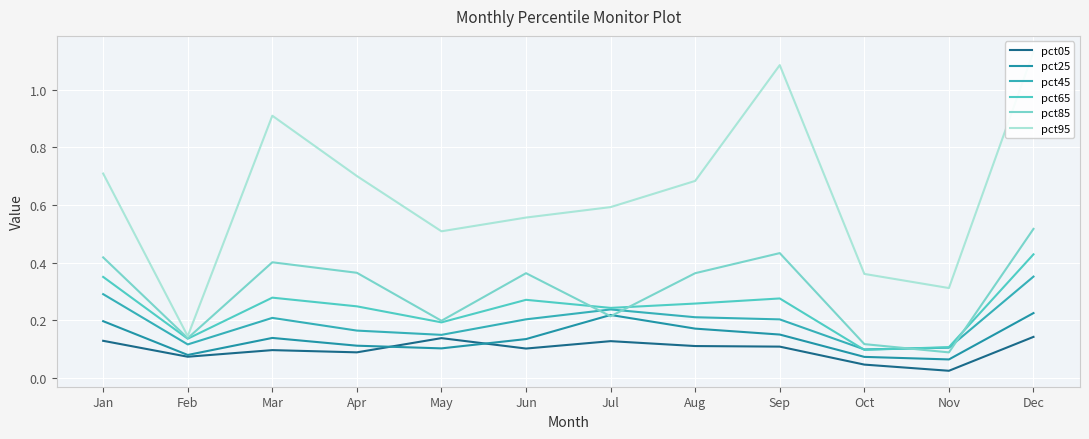

How many lines are shown in the chart?

6